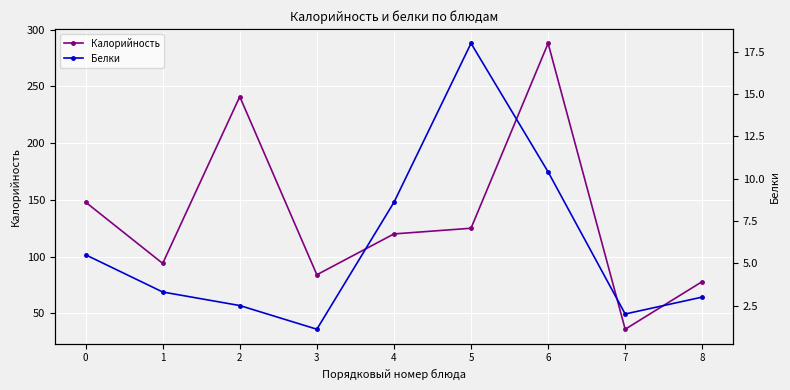

Rank the series by their maximum value, from lowest to highest.

Белки, Калорийность